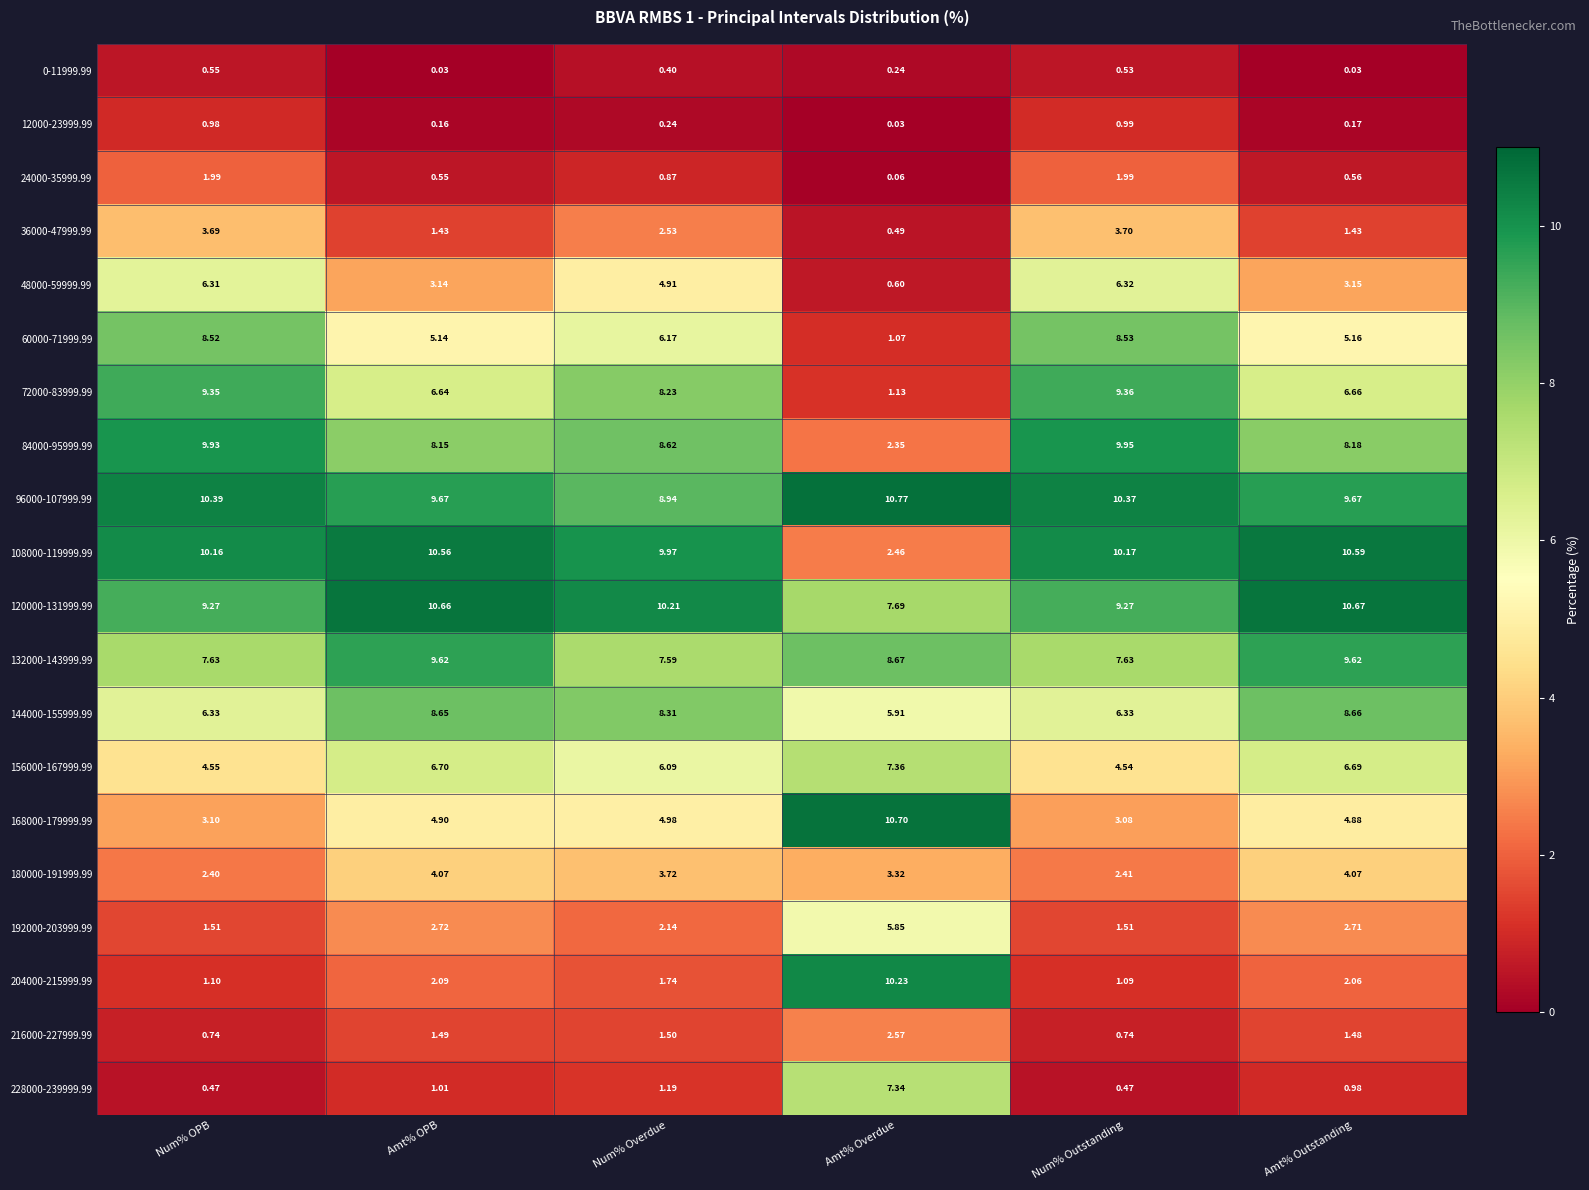

At which label does 168000-179999.99 reach its peak?

Amt% Overdue